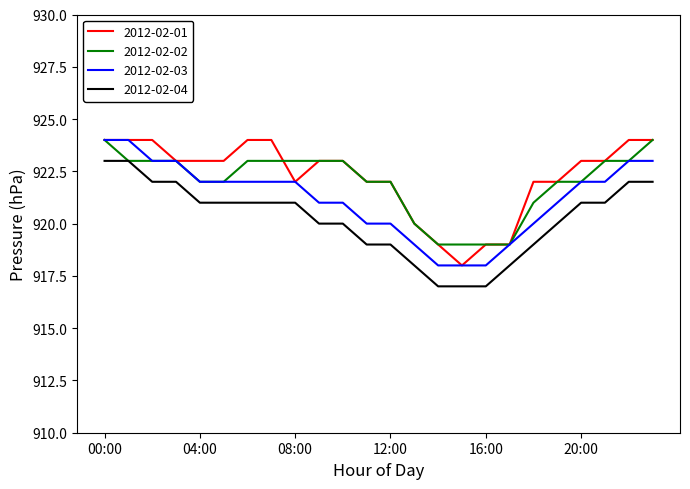

How many lines are shown in the chart?

4